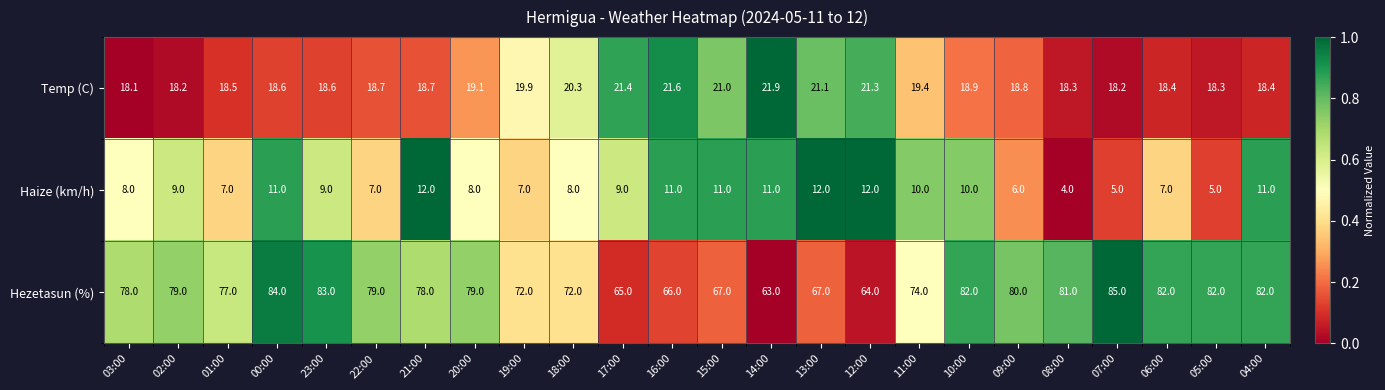

What is the spread (max minus min) of values at 18:00?

64.0